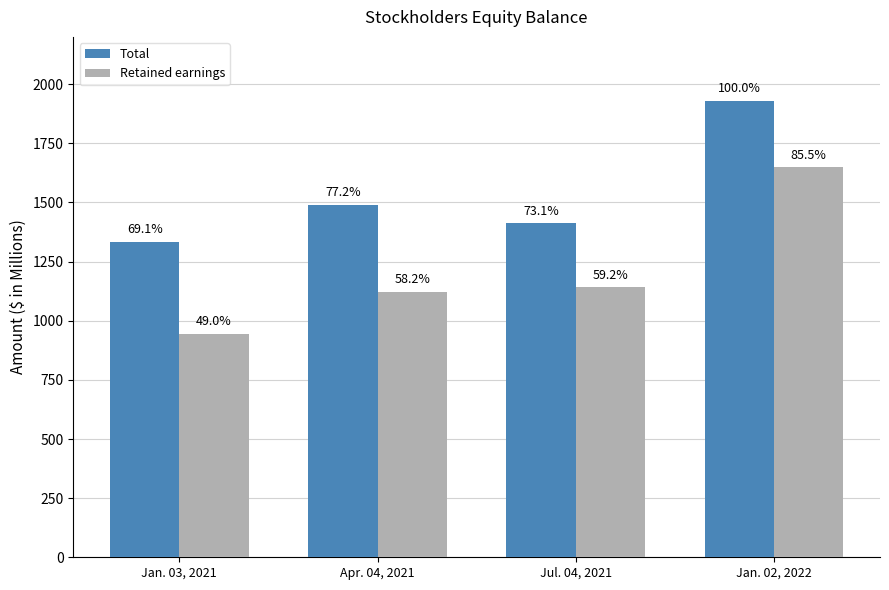

The value of Total at Jul. 04, 2021 is 712.6. True or false?

False